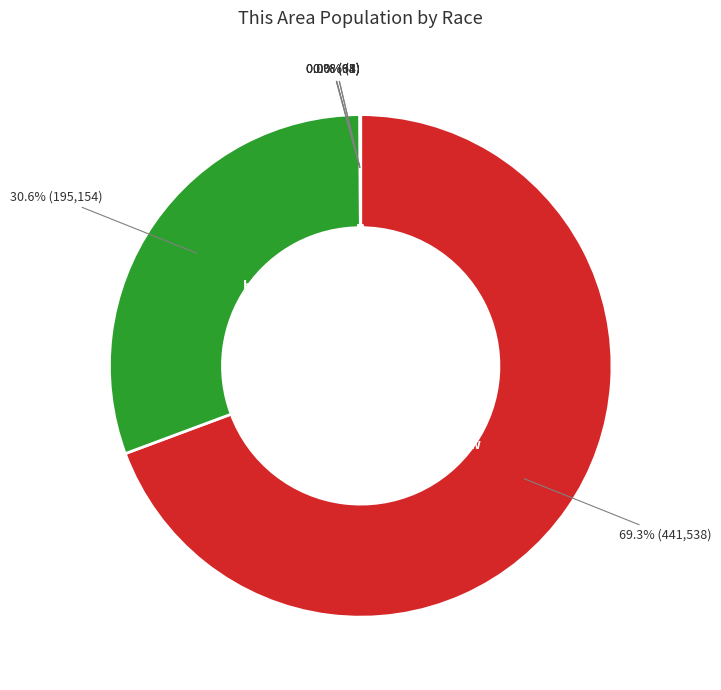

Is there any slice that represents more than half of the pie?

Yes